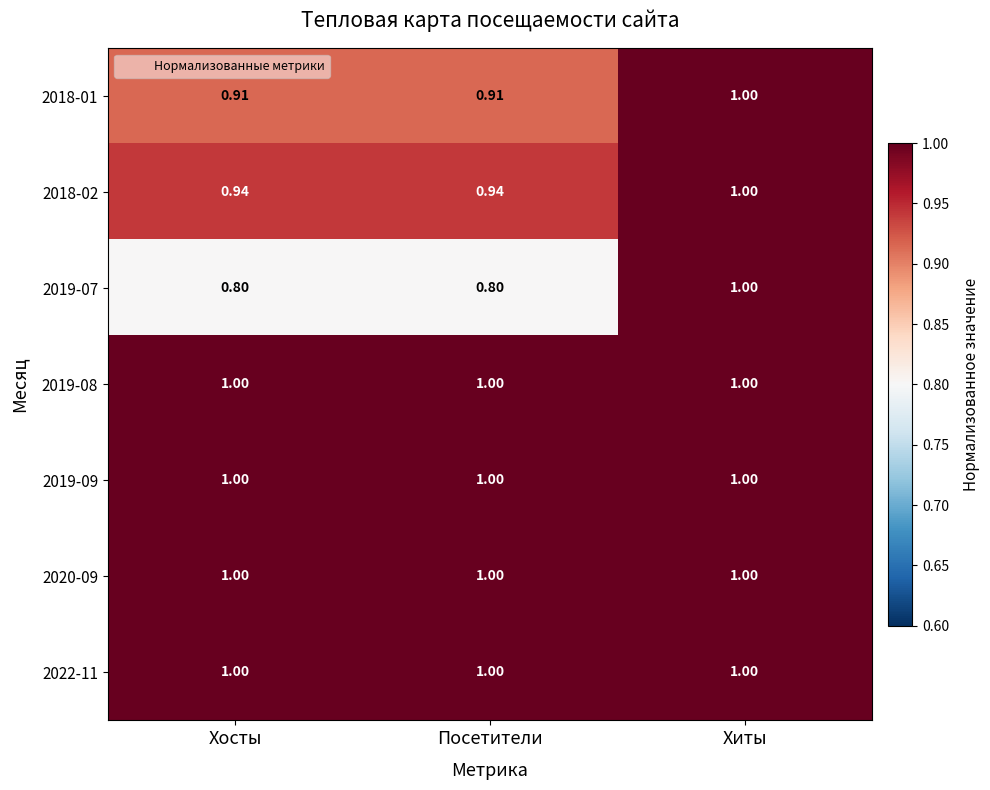

At which category is the sum across all series the highest?

Хиты